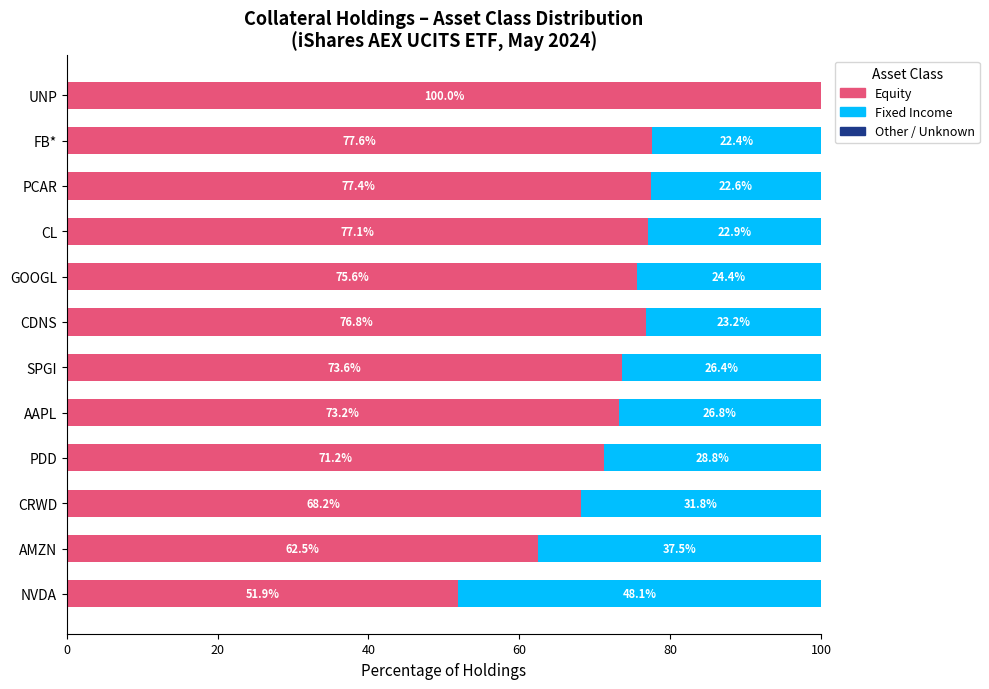

What is the total value across all series at AAPL?

100.0